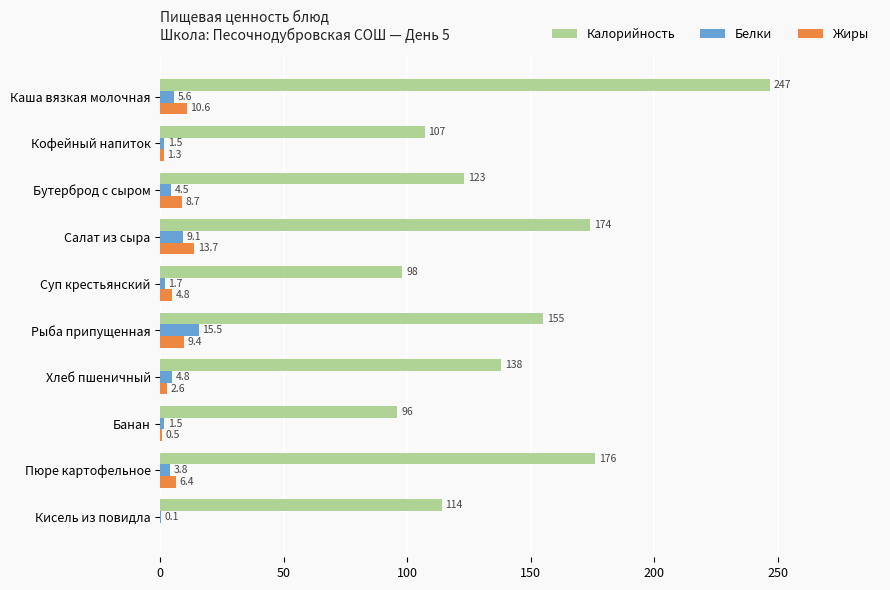

Which category has the highest value in the Калорийность series?

Каша вязкая молочная